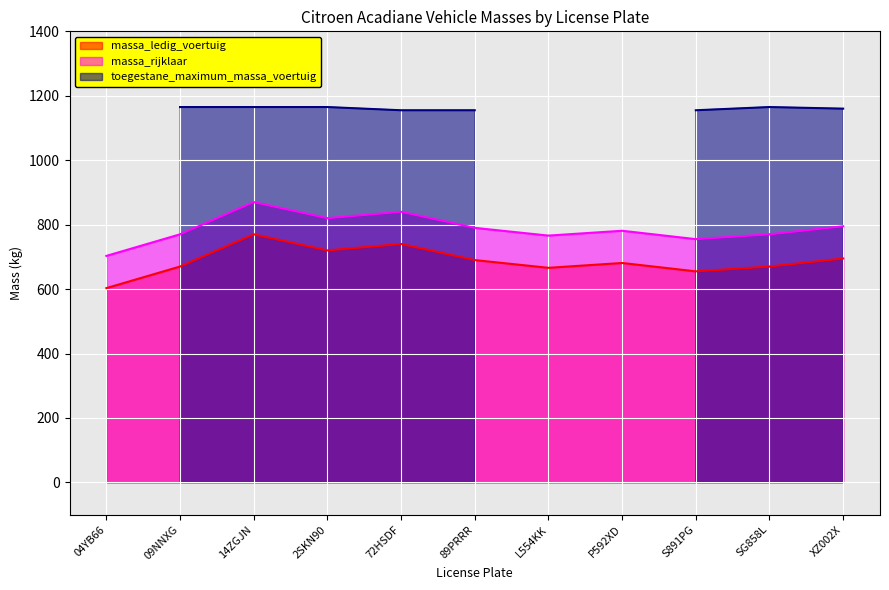

Is the value of massa_ledig_voertuig at 89PRRR greater than the value of massa_rijklaar at 89PRRR?

No